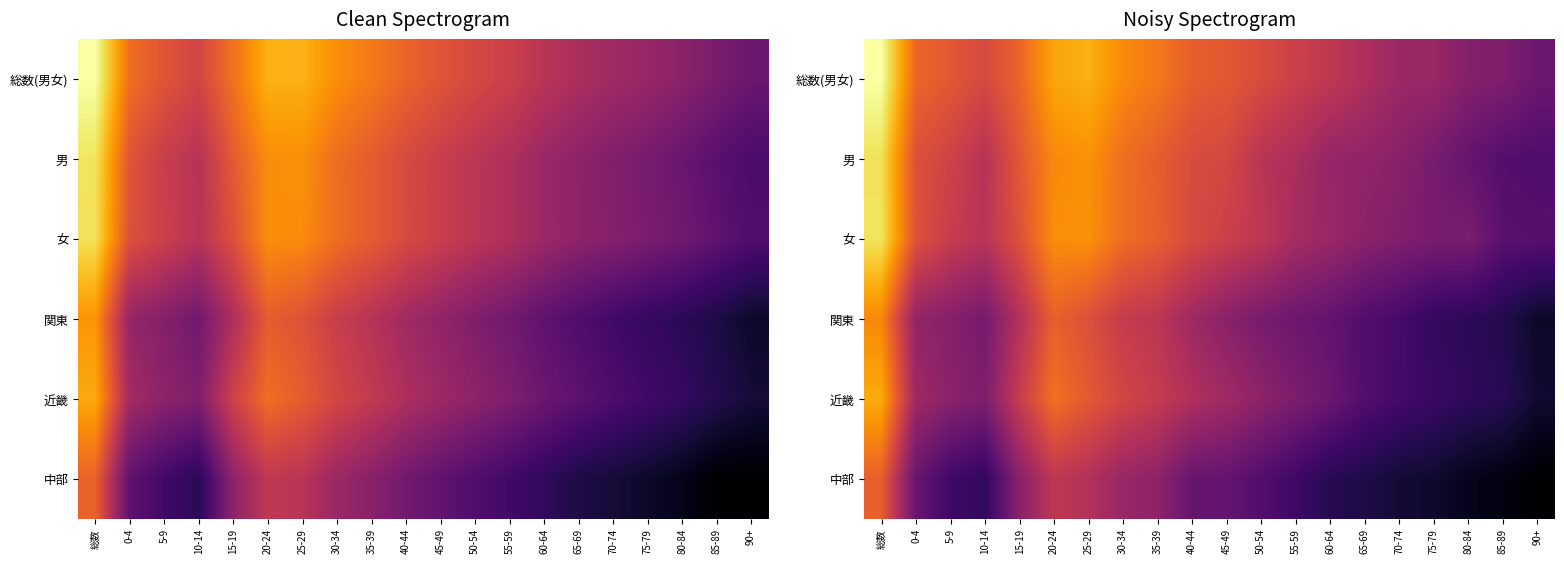

What is the difference between the second highest and second lowest values in the 女 series?

4.7